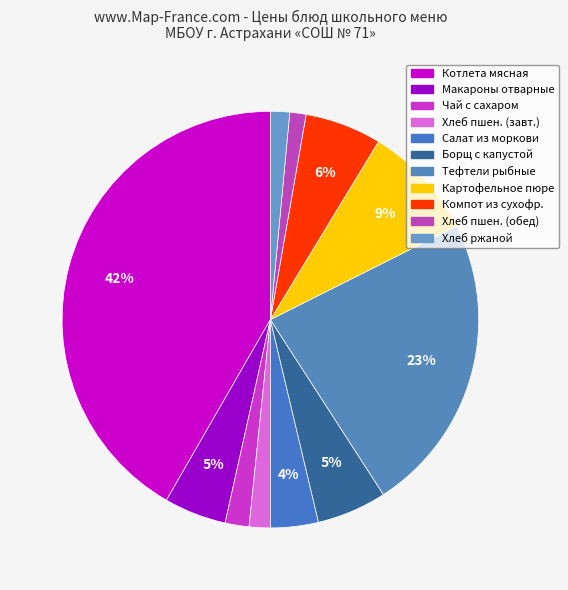

To the nearest percent, what is the difference between the largest and smallest slice percentages?

40%